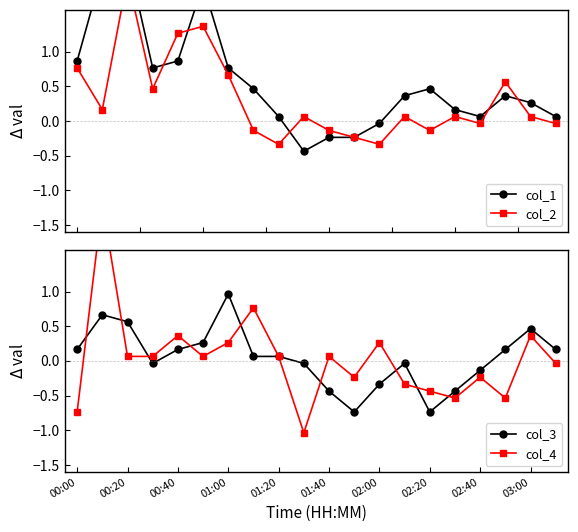

The value of col_3 at 00:20 is 0.1. True or false?

False